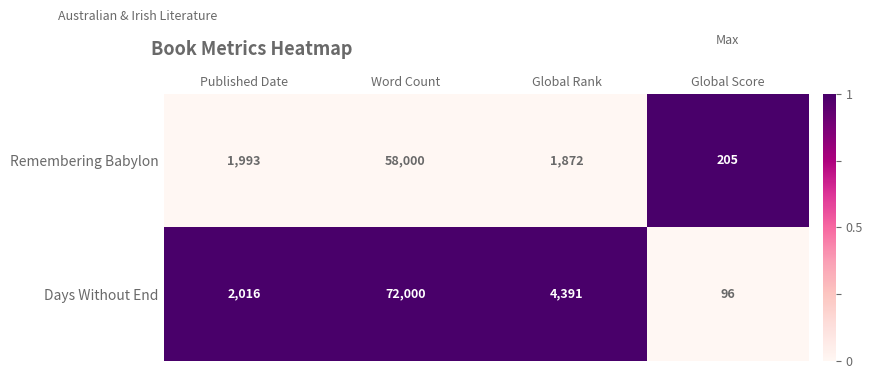

At which category is the sum across all series the highest?

Word Count